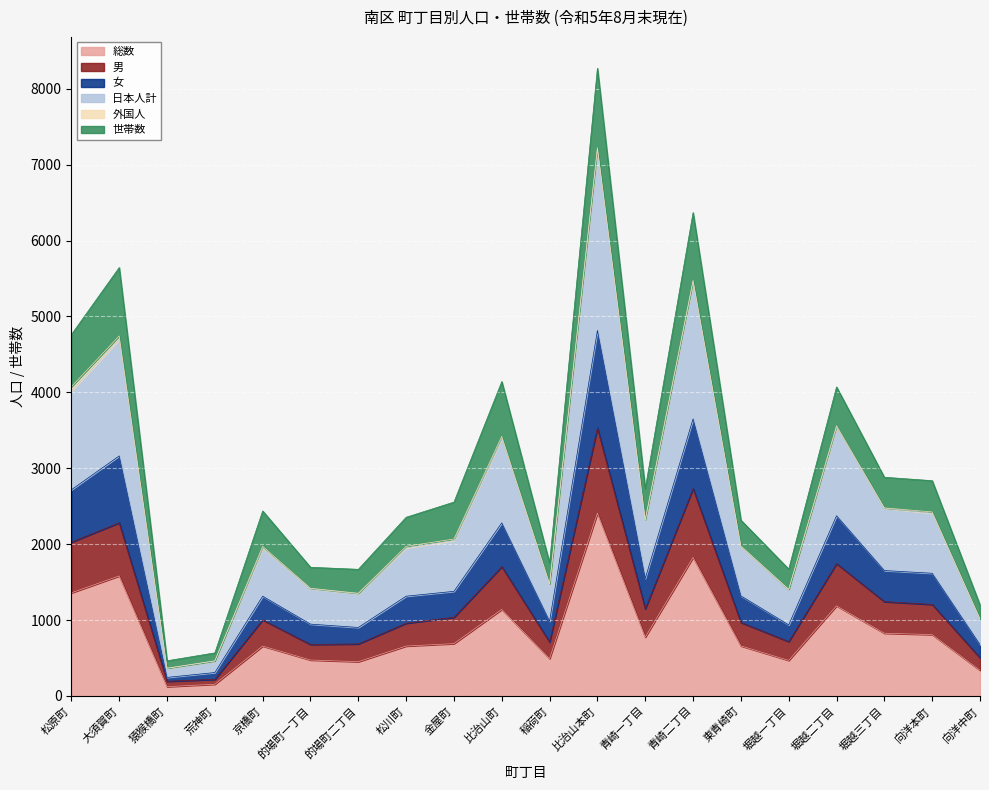

True or false: 総数 has a value of 1127 at 松川町.

False